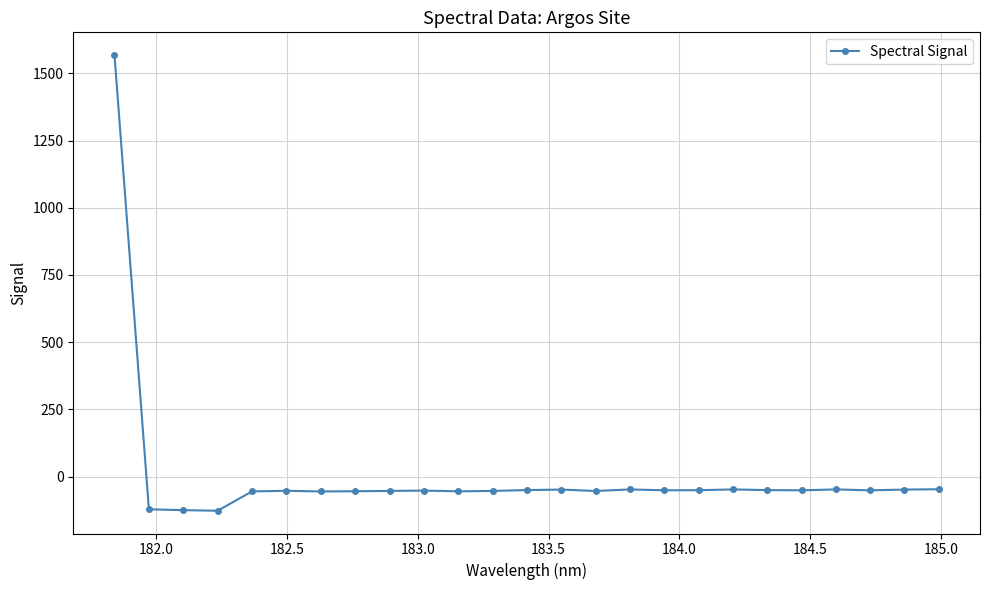

True or false: there are more than 2 points higher than both neighbors.

True